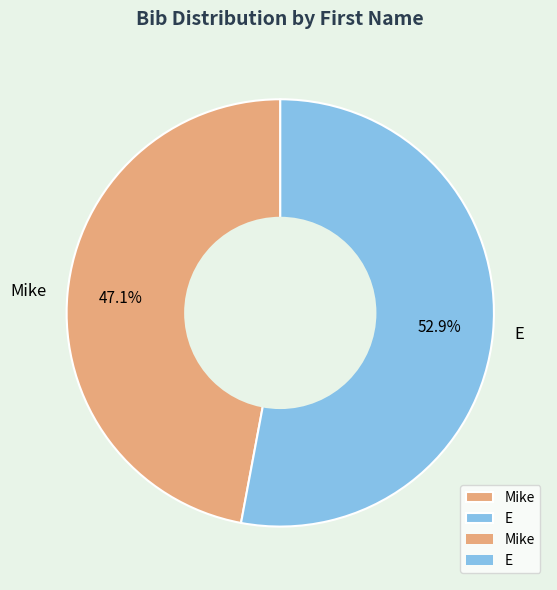

How many slices are in this pie chart?

2